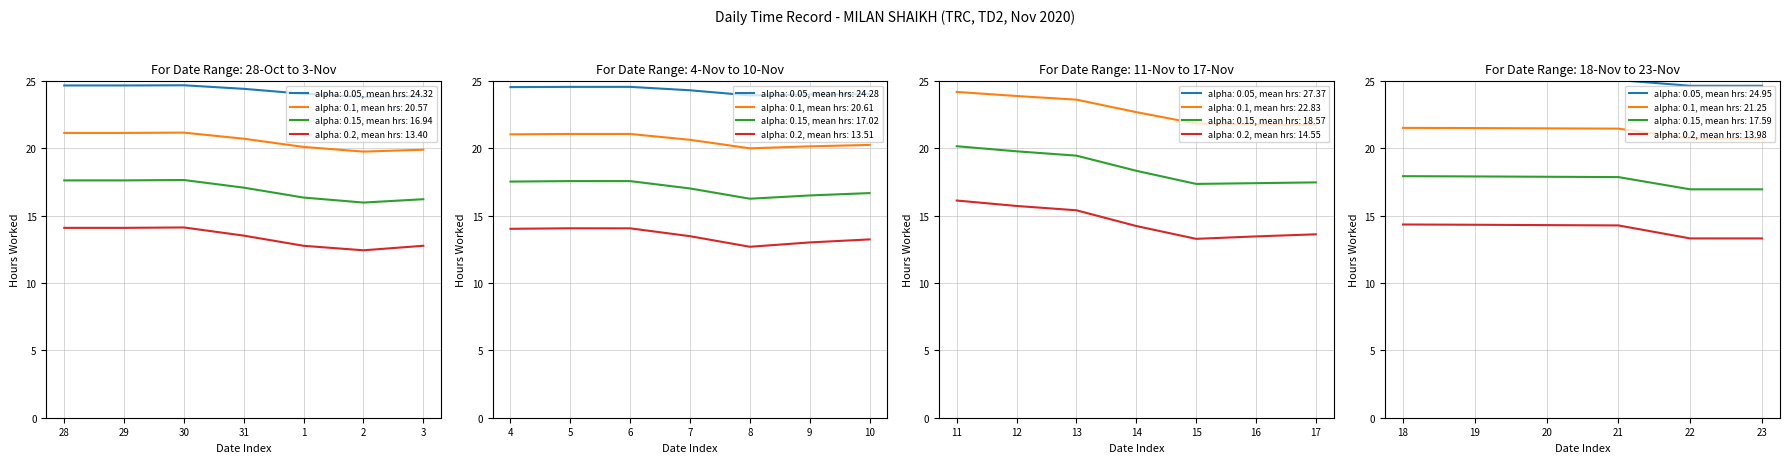

Between 18 and 9, which is larger?

18